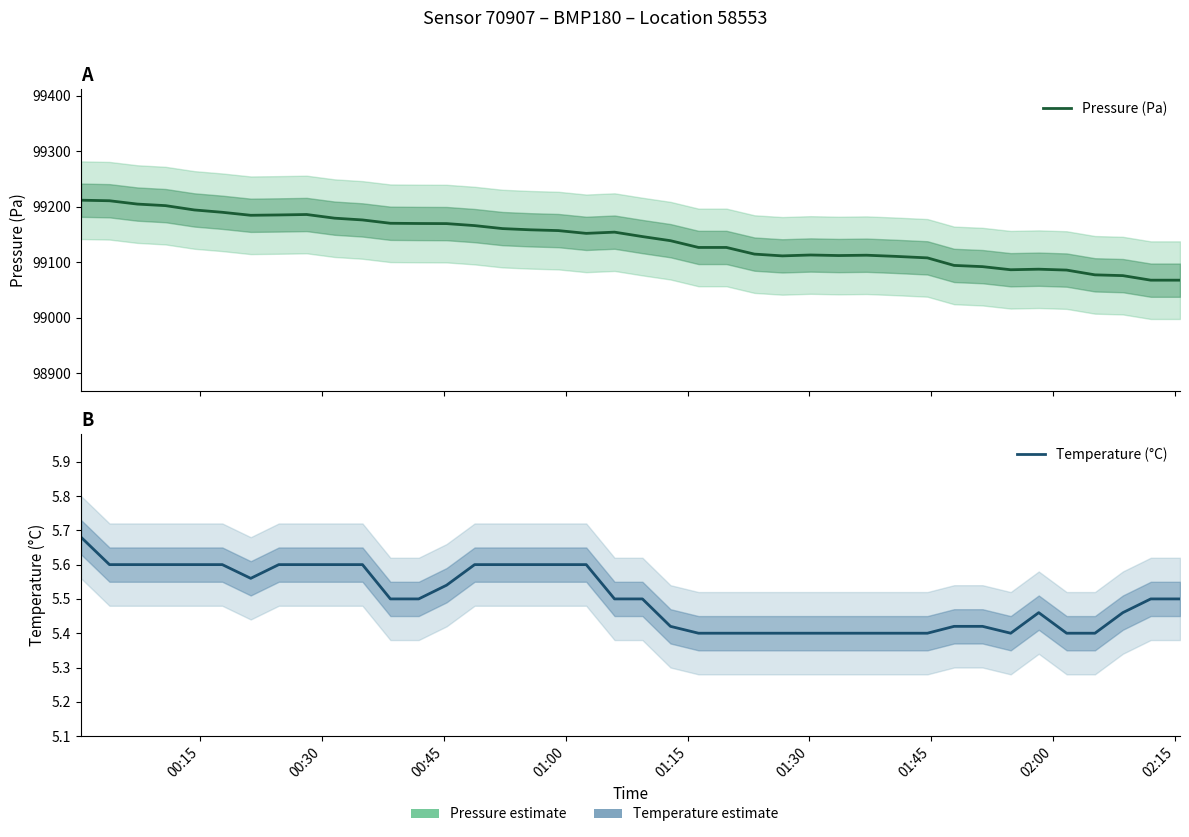

What is the minimum value shown in the chart?

5.4